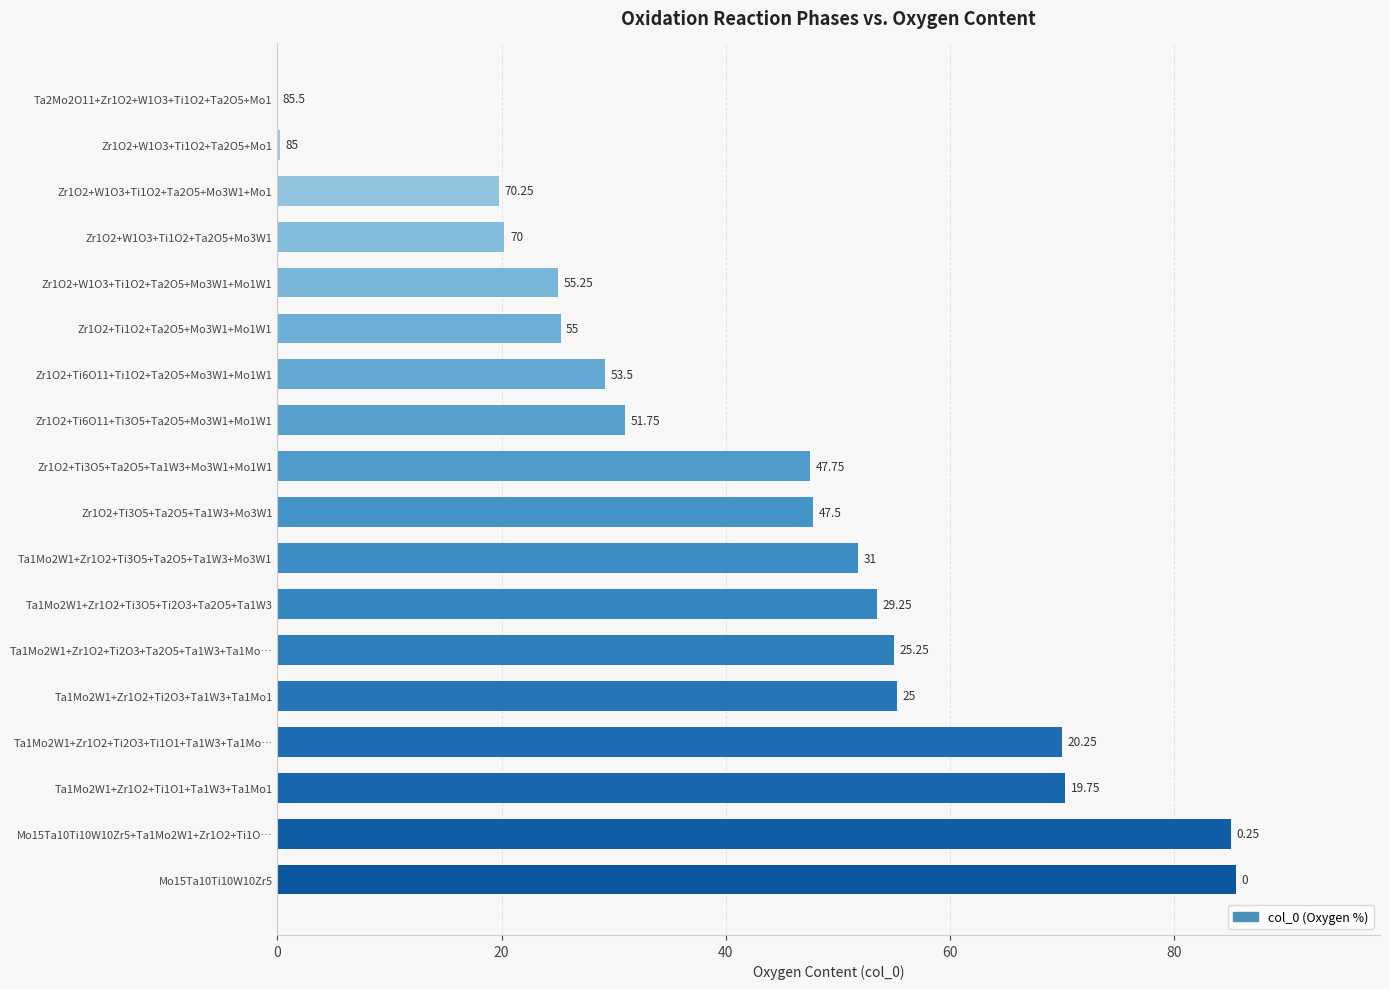

Between Ta1Mo2W1+Zr1O2+Ti3O5+Ta2O5+Ta1W3+Mo3W1 and Ta1Mo2W1+Zr1O2+Ti1O1+Ta1W3+Ta1Mo1, which is larger?

Ta1Mo2W1+Zr1O2+Ti1O1+Ta1W3+Ta1Mo1